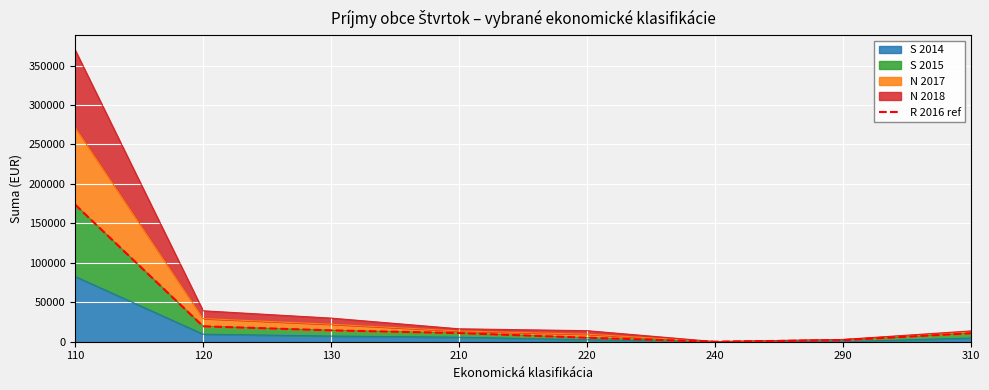

How many data points are above 10949?

4